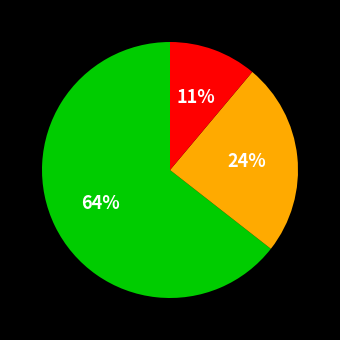

Is there a majority slice in this chart?

Yes